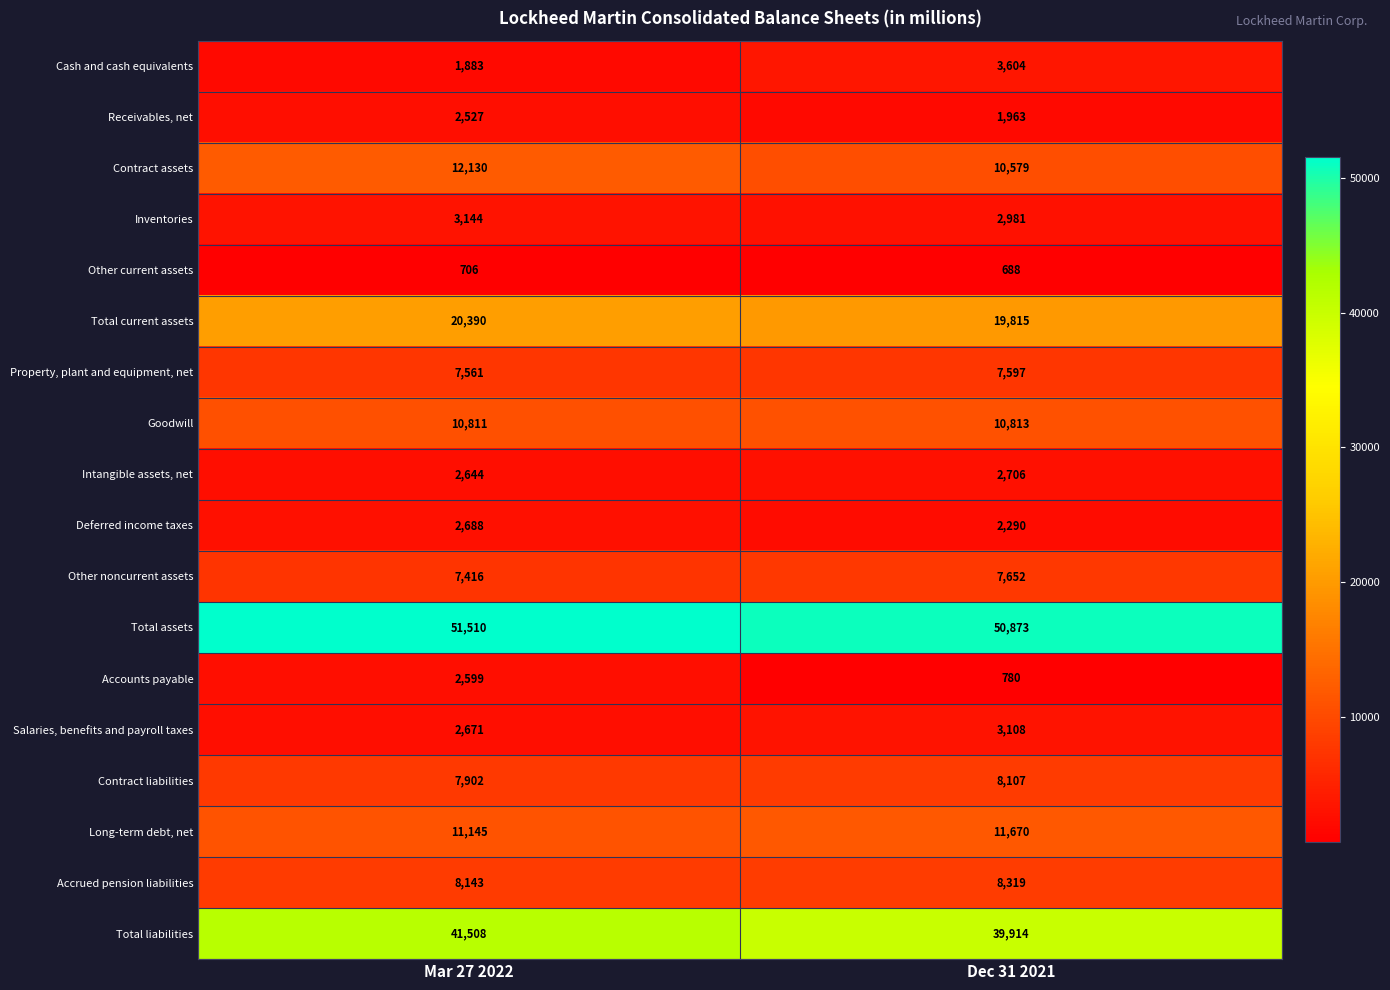

What is the total value across all series at Dec 31 2021?

193459